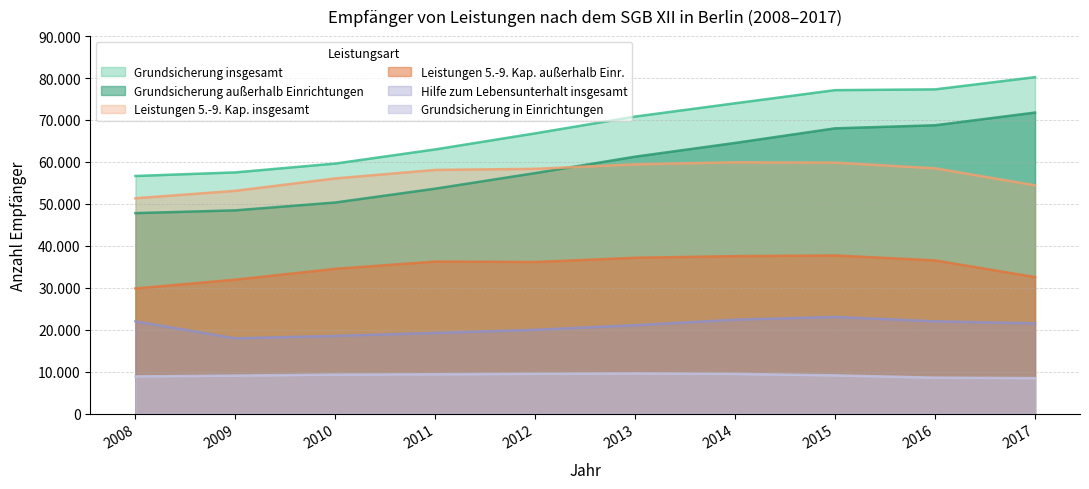

True or false: Grundsicherung außerhalb Einrichtungen and Leistungen 5.-9. Kap. insgesamt intersect in this chart.

True